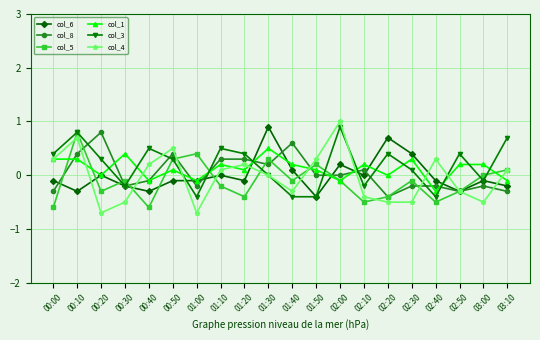

True or false: col_5 and col_3 intersect in this chart.

True